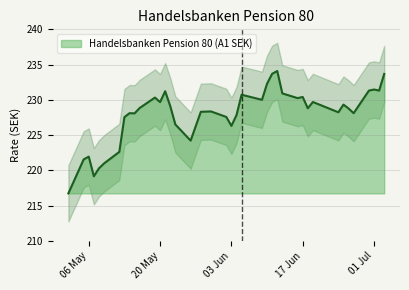

How many lines are shown in the chart?

1